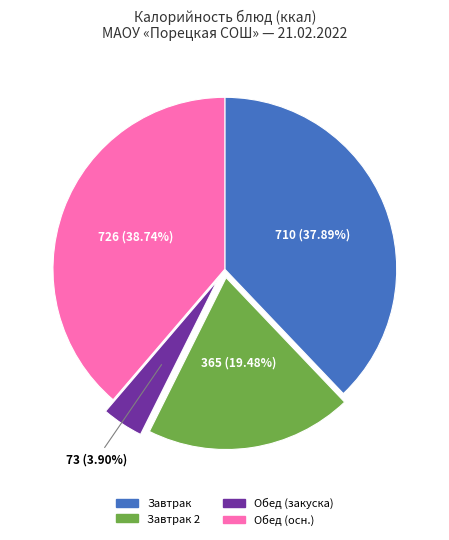

Does any single category account for the majority?

No